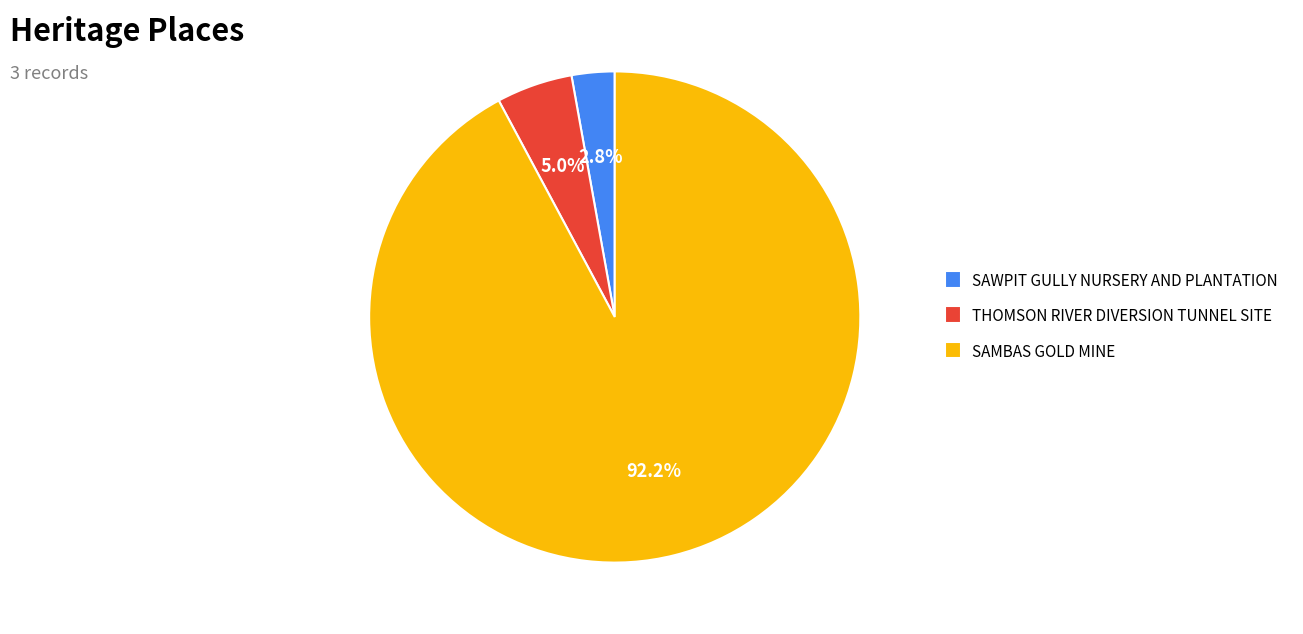

Is THOMSON RIVER DIVERSION TUNNEL SITE the majority of the pie?

No